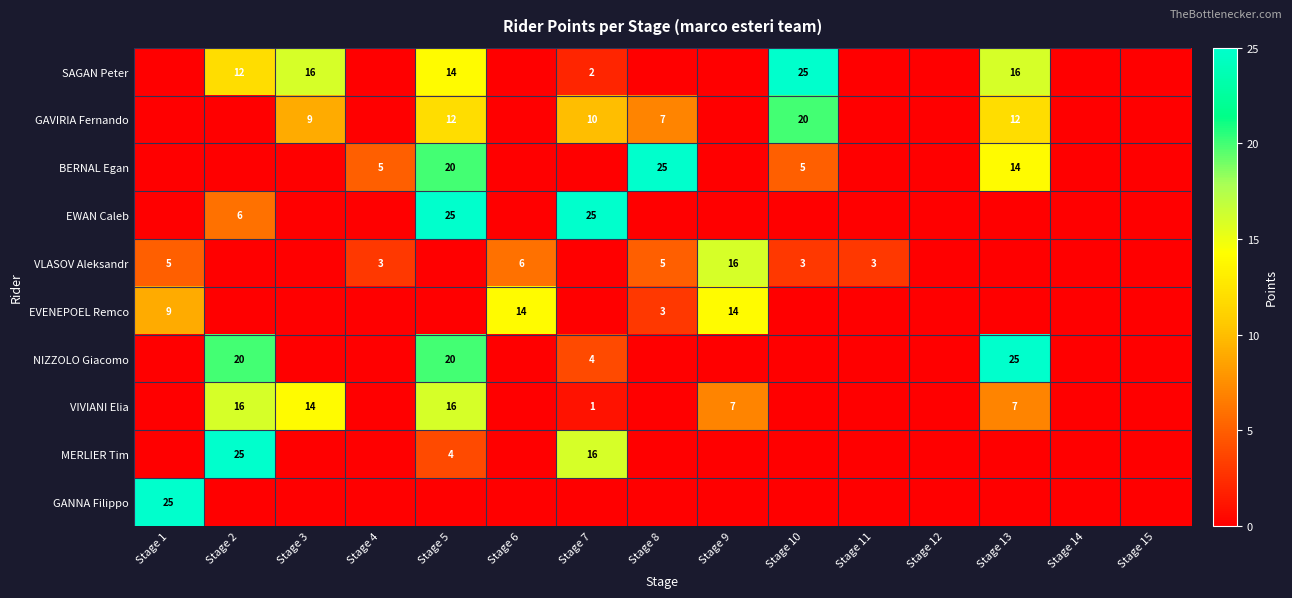

Which label corresponds to the largest value in the chart?

Stage 10